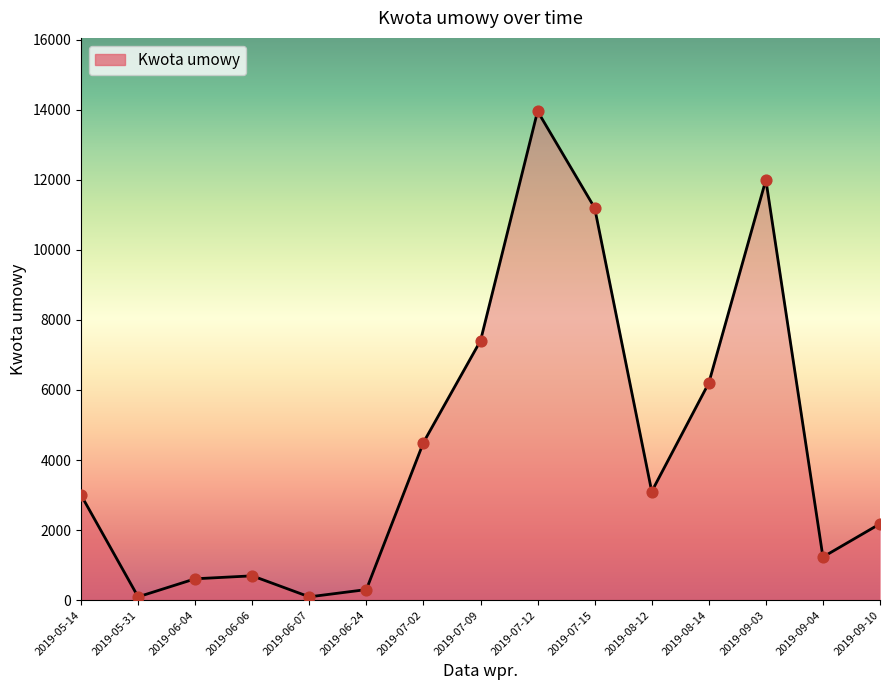

What is the change in value from 2019-07-12 to 2019-09-04?

-12730.5